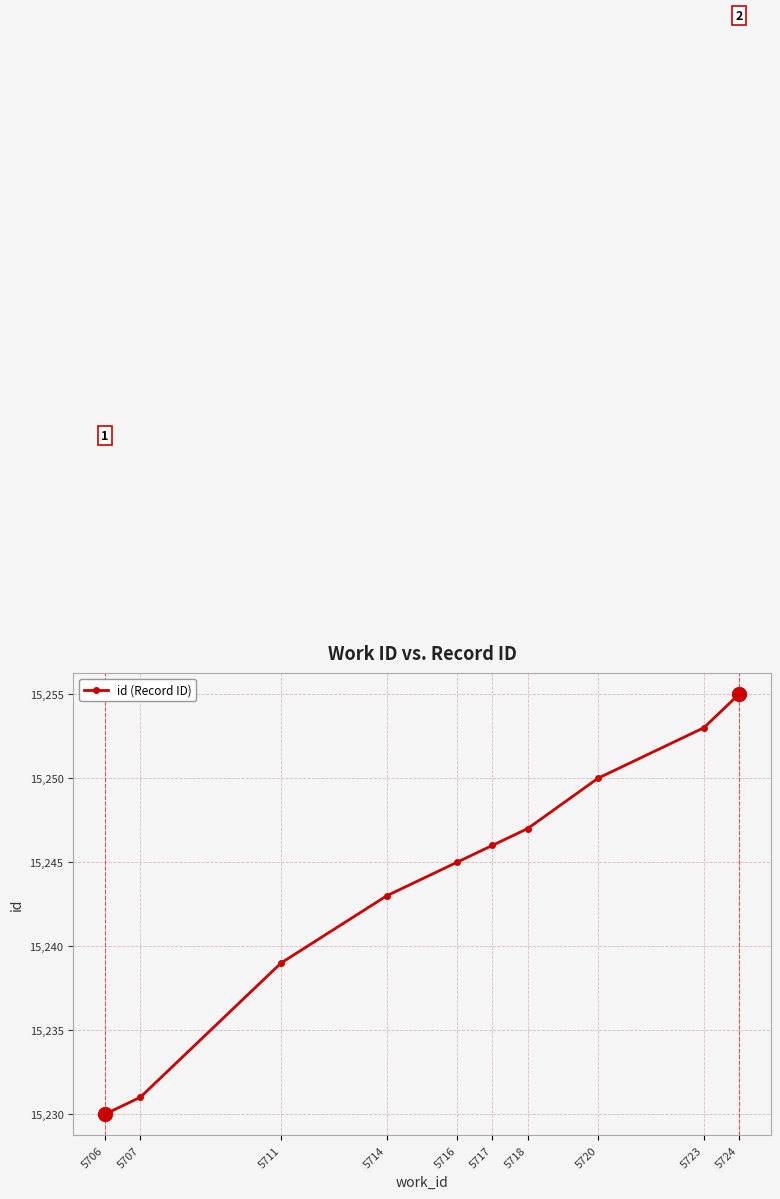

How many categories are shown in the chart?

10